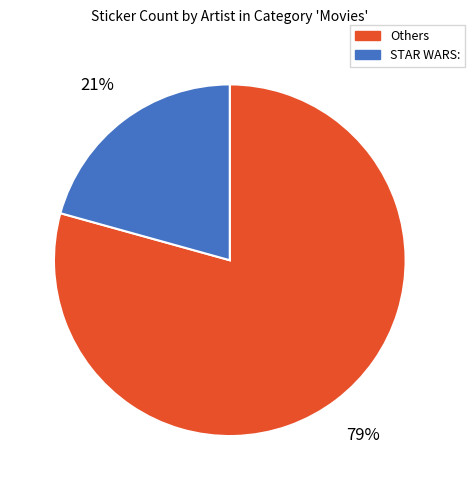

Does any single category account for the majority?

Yes